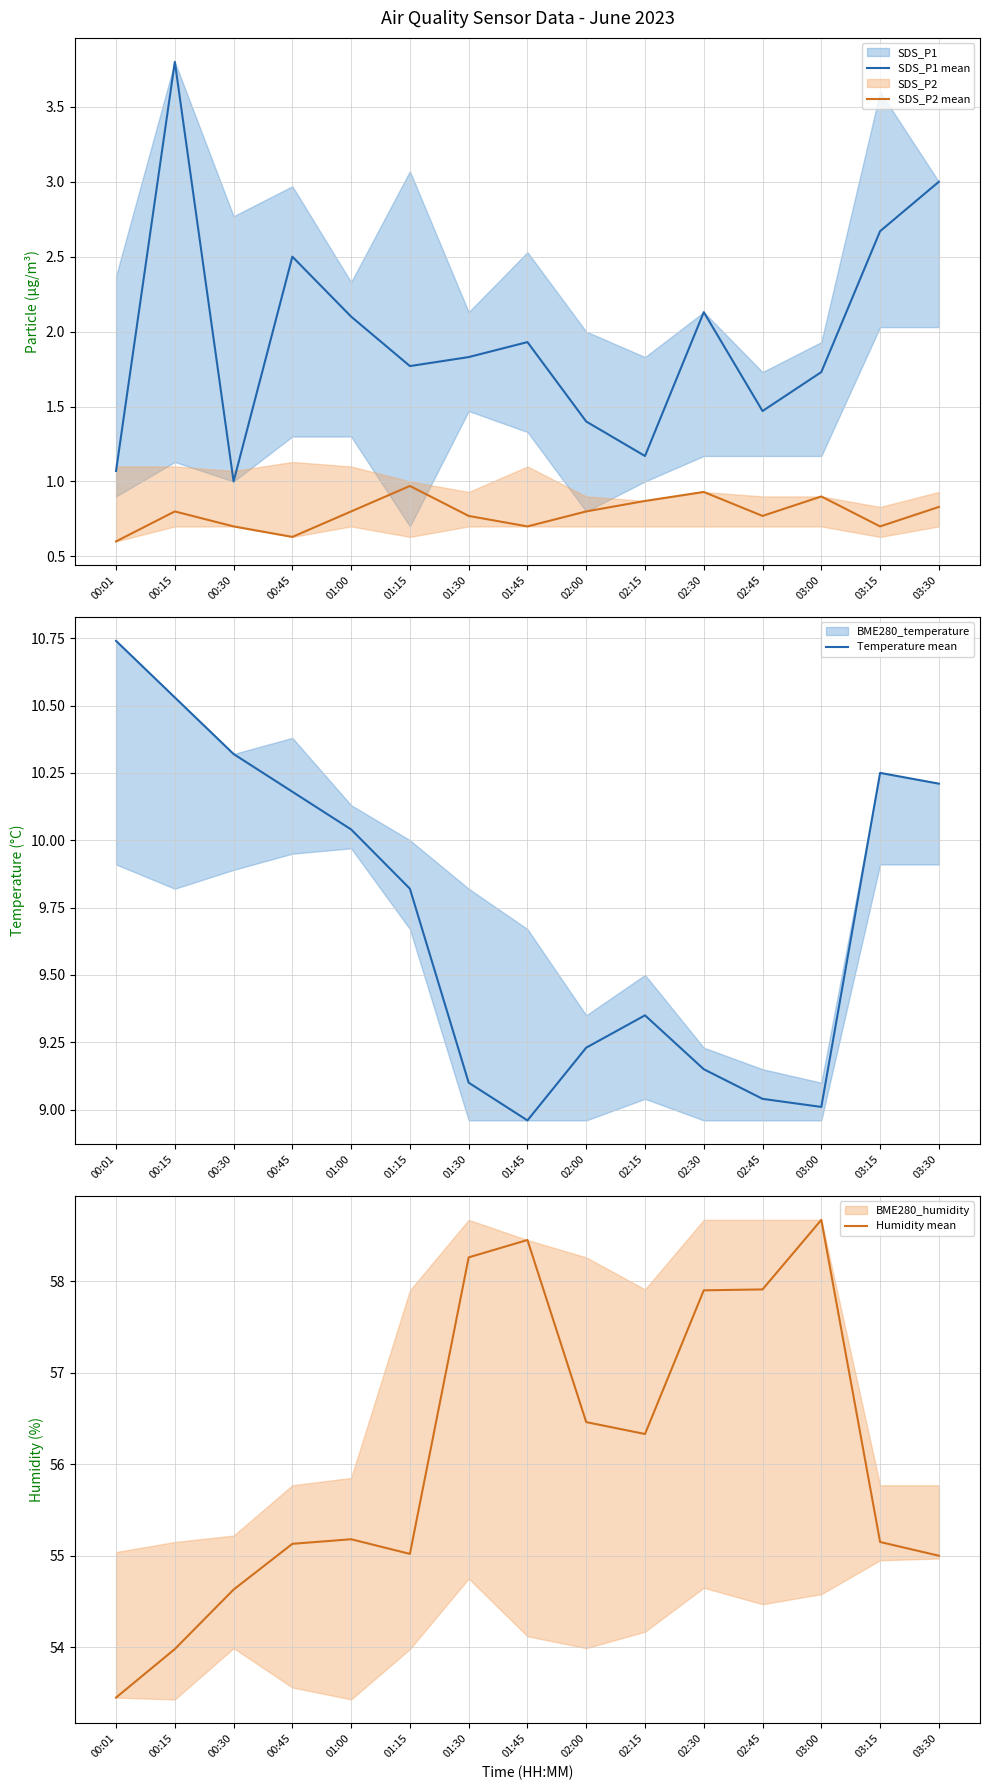

At which category is the sum across all series the highest?

03:00